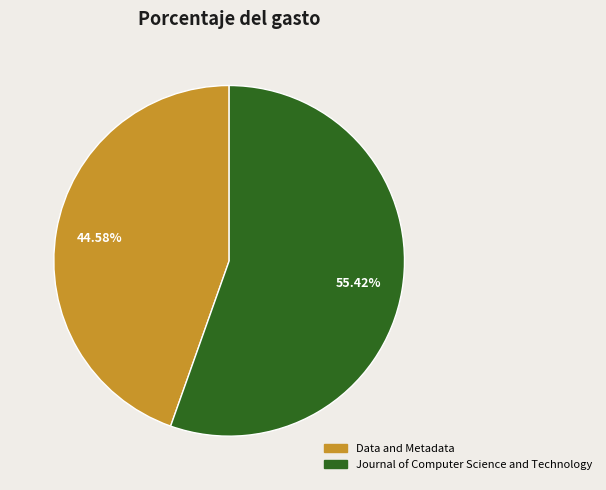

The Journal of Computer Science and Technology slice represents 55% of the pie. True or false?

True